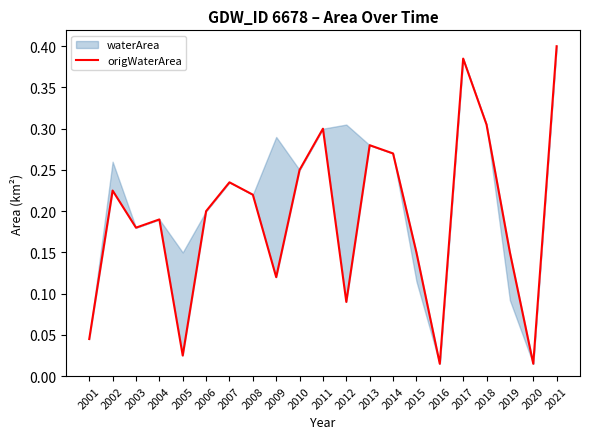

List the labels in order of value, largest first.

2021, 2017, 2018, 2011, 2013, 2014, 2010, 2007, 2002, 2008, 2006, 2004, 2003, 2015, 2019, 2009, 2012, 2001, 2005, 2016, 2020